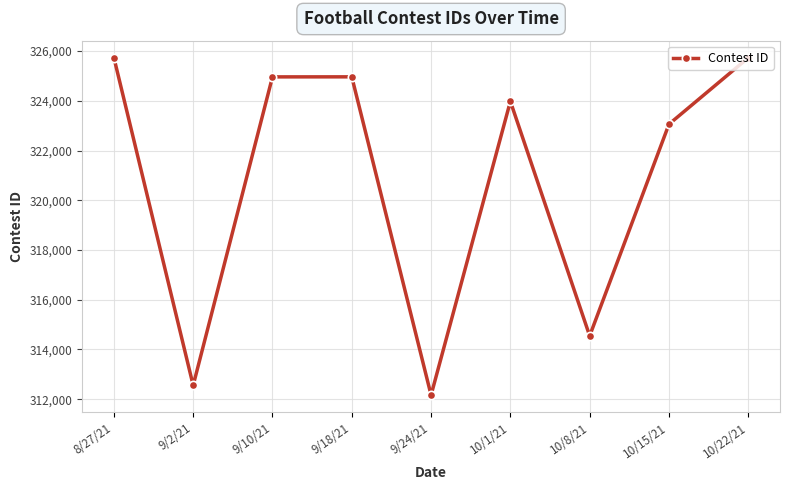

How many interior local valleys (lower than both neighbors) does the data have?

3